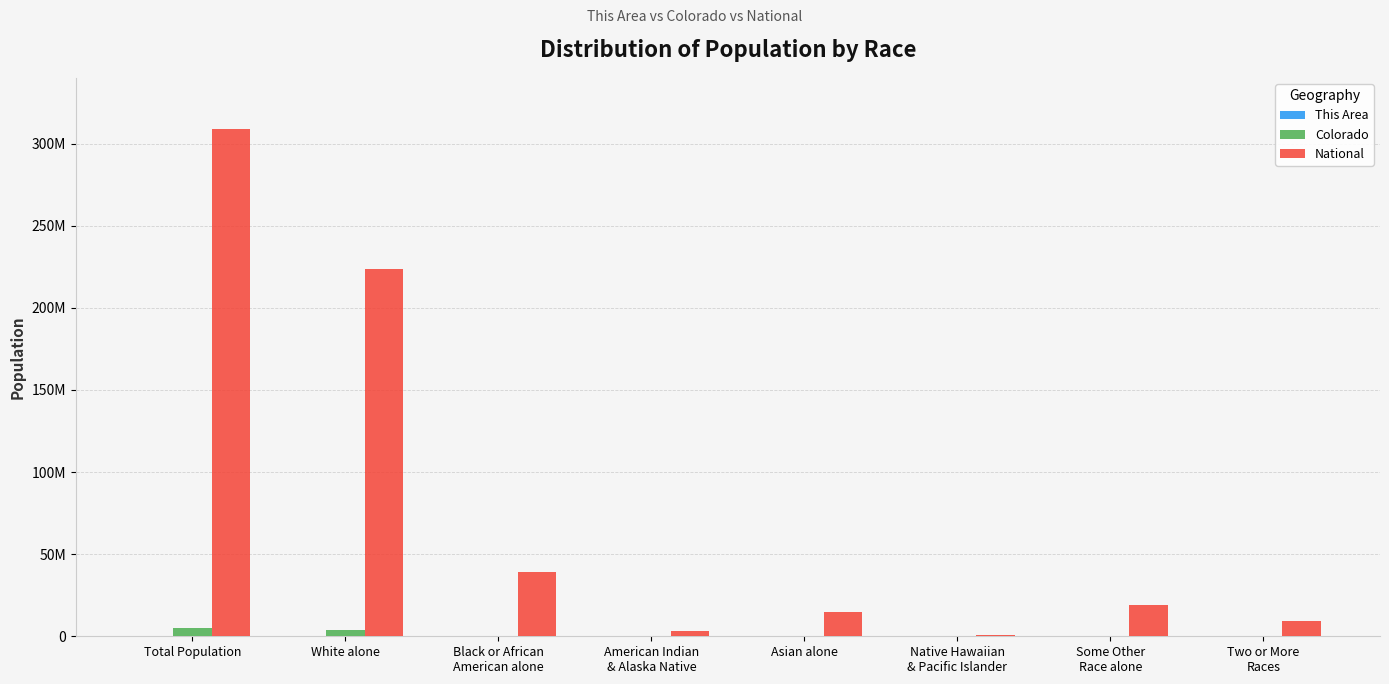

Are the bars horizontal?

No